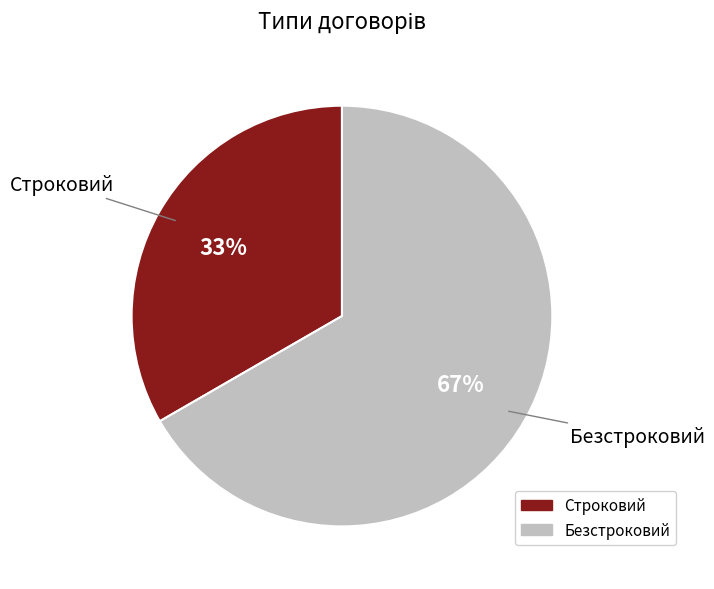

Which category has the smallest portion of the pie?

Строковий